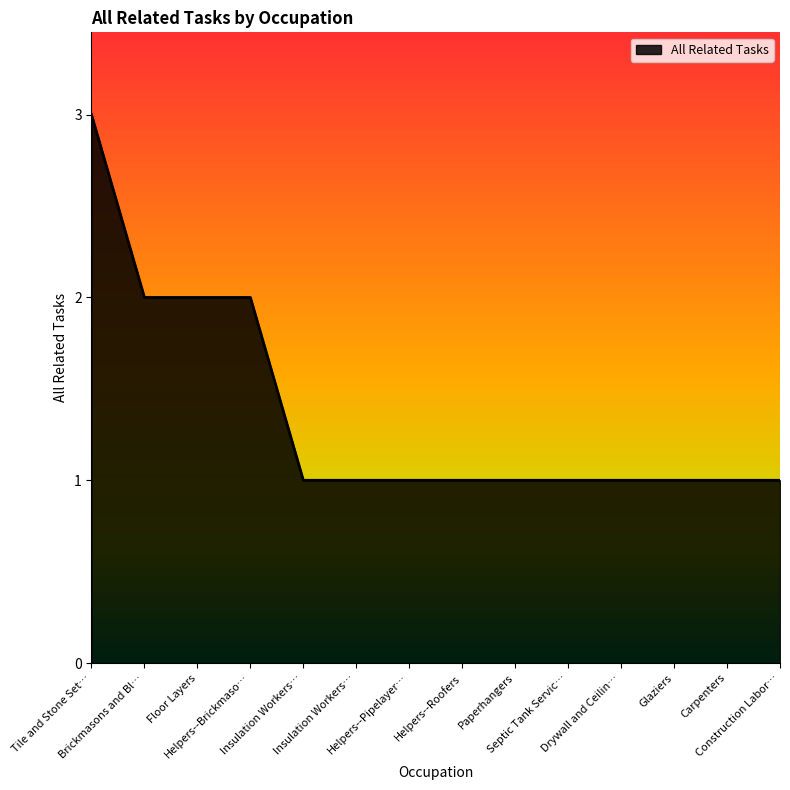

Does the chart display data point markers on the line(s)?

No